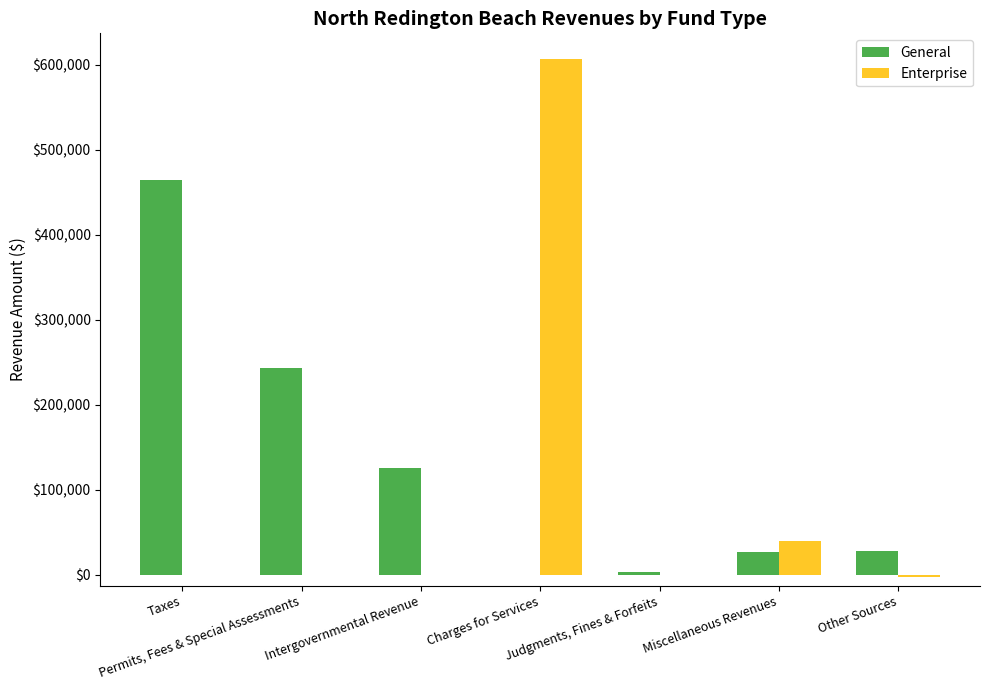

What is the total value across all series at Other Sources?

24954